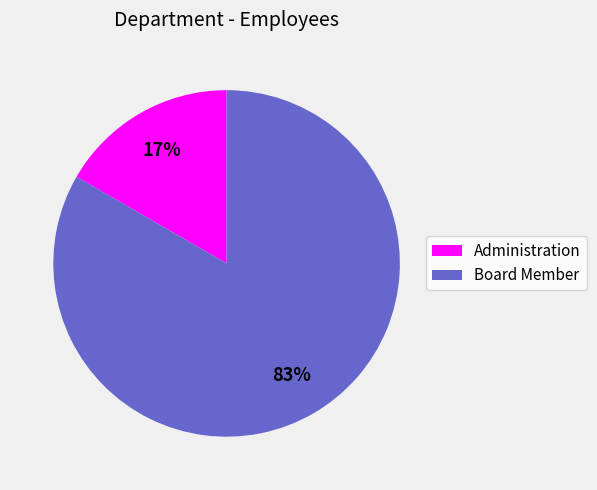

To the nearest percent, what percentage of the pie is Board Member?

83%